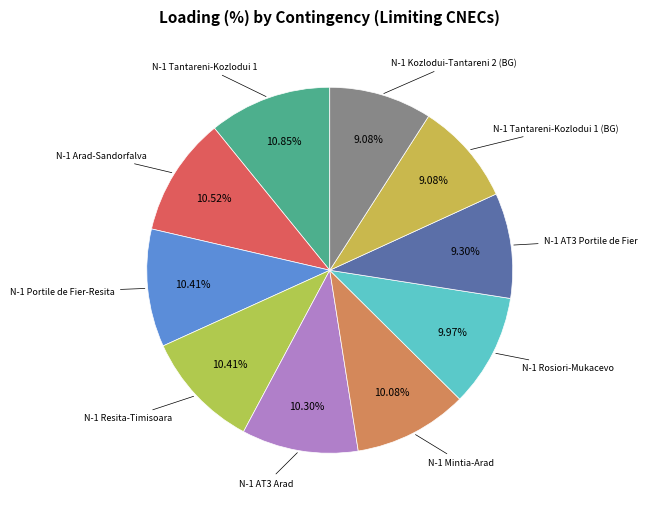

How many segments does this pie chart have?

10